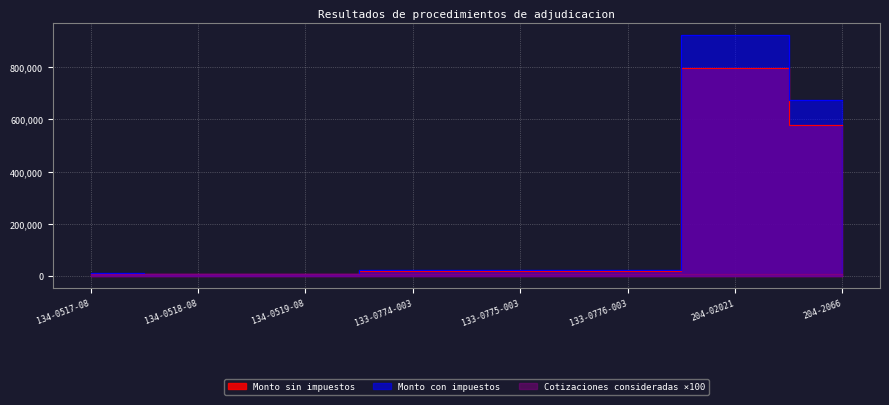

True or false: Monto sin impuestos and Monto con impuestos cross at least once.

False